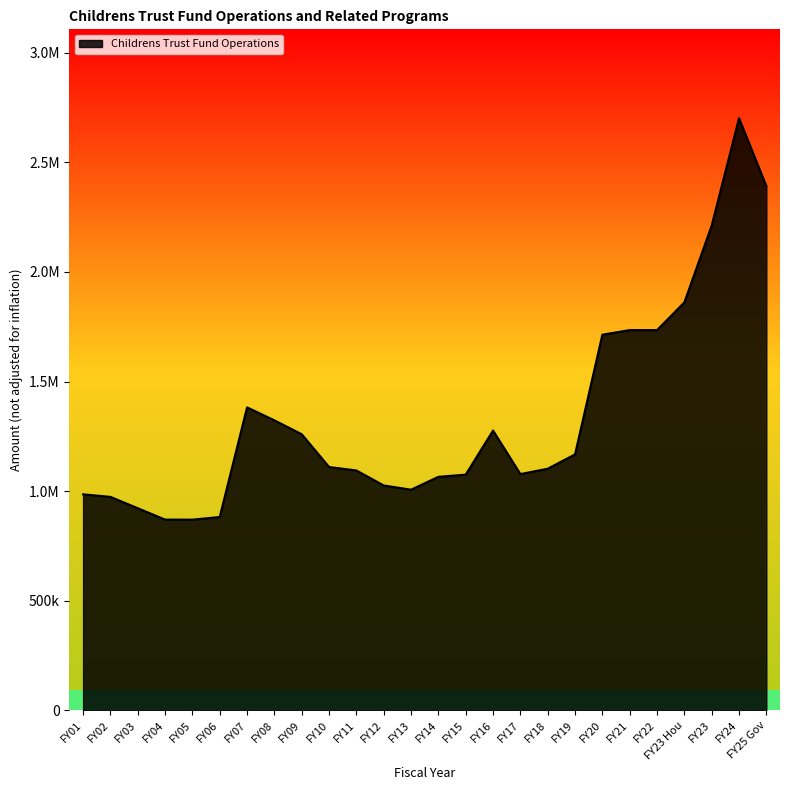

Does the chart display data point markers on the line(s)?

No